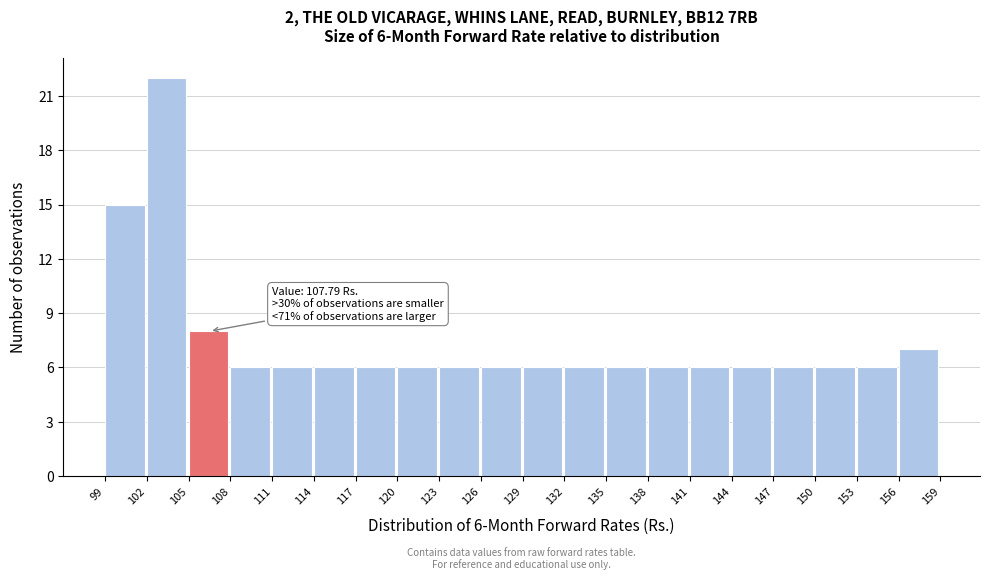

Over which range of the x-axis is the bar tallest?

102 to 105